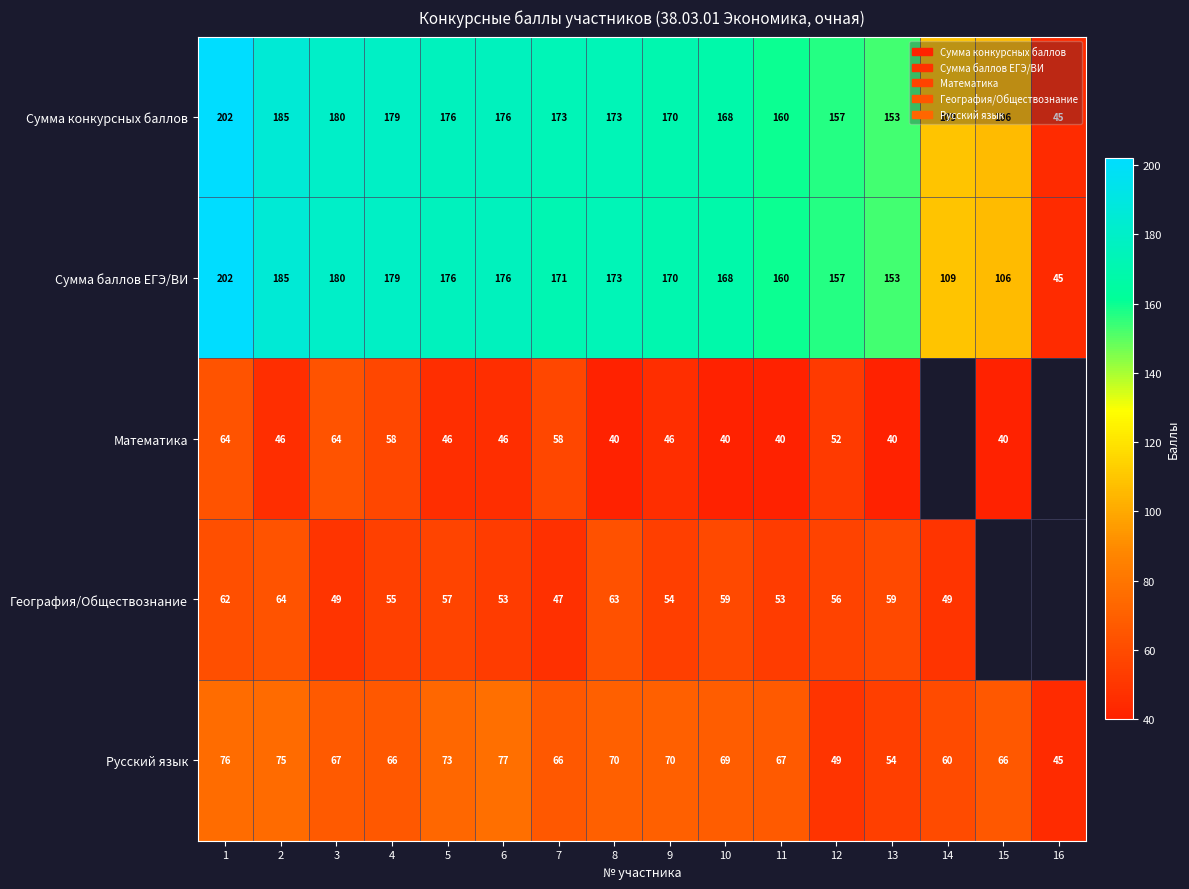

What is the spread (max minus min) of values at 4?

124